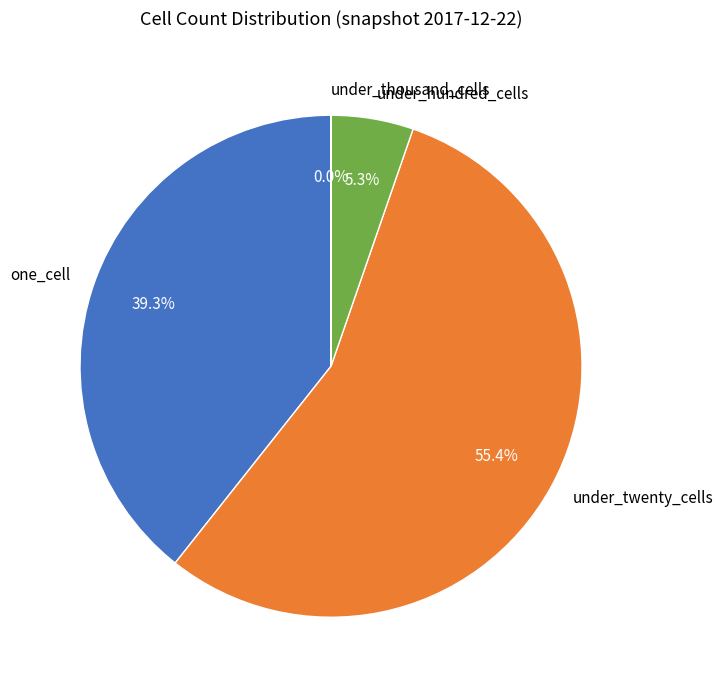

Combined, do one_cell and under_twenty_cells account for over 50%?

Yes